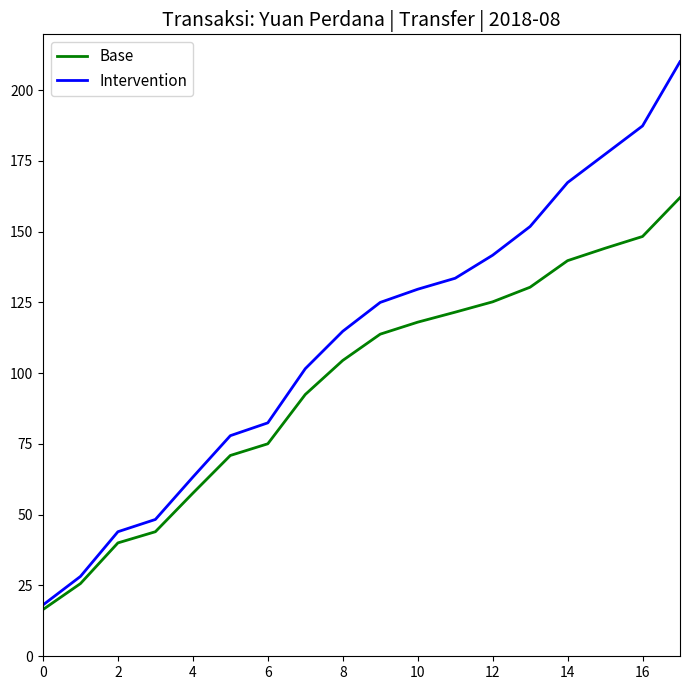

Which series has the largest range (max minus min)?

Intervention